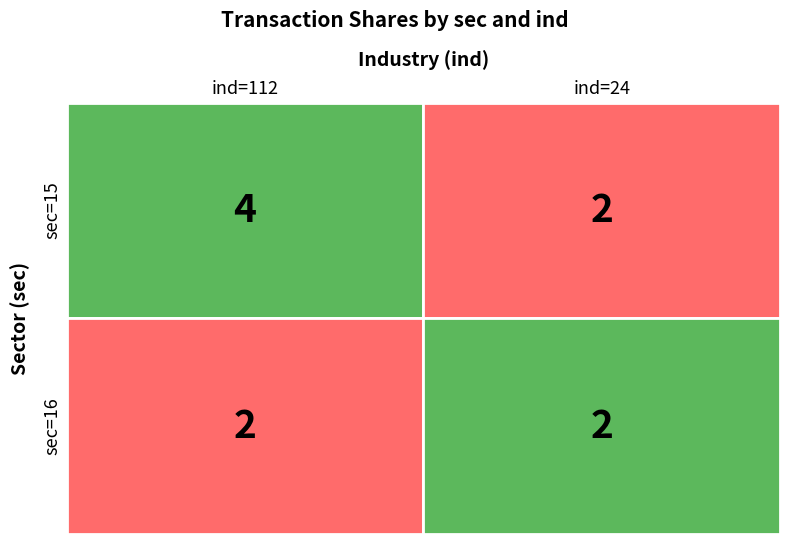

The value of sec=15 at ind=24 is 570329. True or false?

False